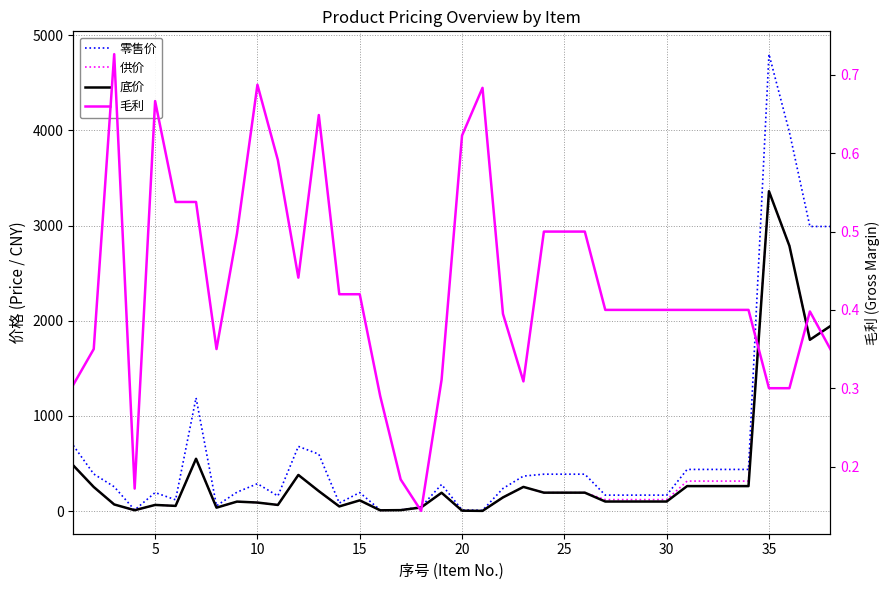

Reading right to left, transcribe all the data shown in this chart.

零售价: 2990.0	2990.0	3980.0	4800.0	438.0	438.0	438.0	438.0	168.0	168.0	168.0	168.0	388.0	388.0	388.0	368.0	238.0	7.9	12.8	280.0	45.0	12.7	12.0	195.0	85.0	598.0	680.0	159.0	288.0	199.0	56.0	1190.0	119.0	195.0	11.6	256.0	390.0	690.0
供价: 1943.5	1800.0	2786.0	3360.0	315.4	315.4	315.4	315.4	121.0	121.0	121.0	121.0	194.0	194.0	194.0	254.4	144.0	2.5	4.8	193.0	38.5	10.4	8.5	113.1	49.3	210.0	380.0	65.0	90.0	100.0	36.4	550.0	55.0	65.0	9.6	70.0	253.5	480.0
底价: 1943.5	1800.0	2786.0	3360.0	262.8	262.8	262.8	262.8	100.8	100.8	100.8	100.8	194.0	194.0	194.0	254.4	144.0	2.5	4.8	193.0	38.5	10.4	8.5	113.1	49.3	210.0	380.0	65.0	90.0	100.0	36.4	550.0	55.0	65.0	9.6	70.0	253.5	480.0
毛利: 0.3	0.4	0.3	0.3	0.4	0.4	0.4	0.4	0.4	0.4	0.4	0.4	0.5	0.5	0.5	0.3	0.4	0.7	0.6	0.3	0.1	0.2	0.3	0.4	0.4	0.6	0.4	0.6	0.7	0.5	0.3	0.5	0.5	0.7	0.2	0.7	0.3	0.3